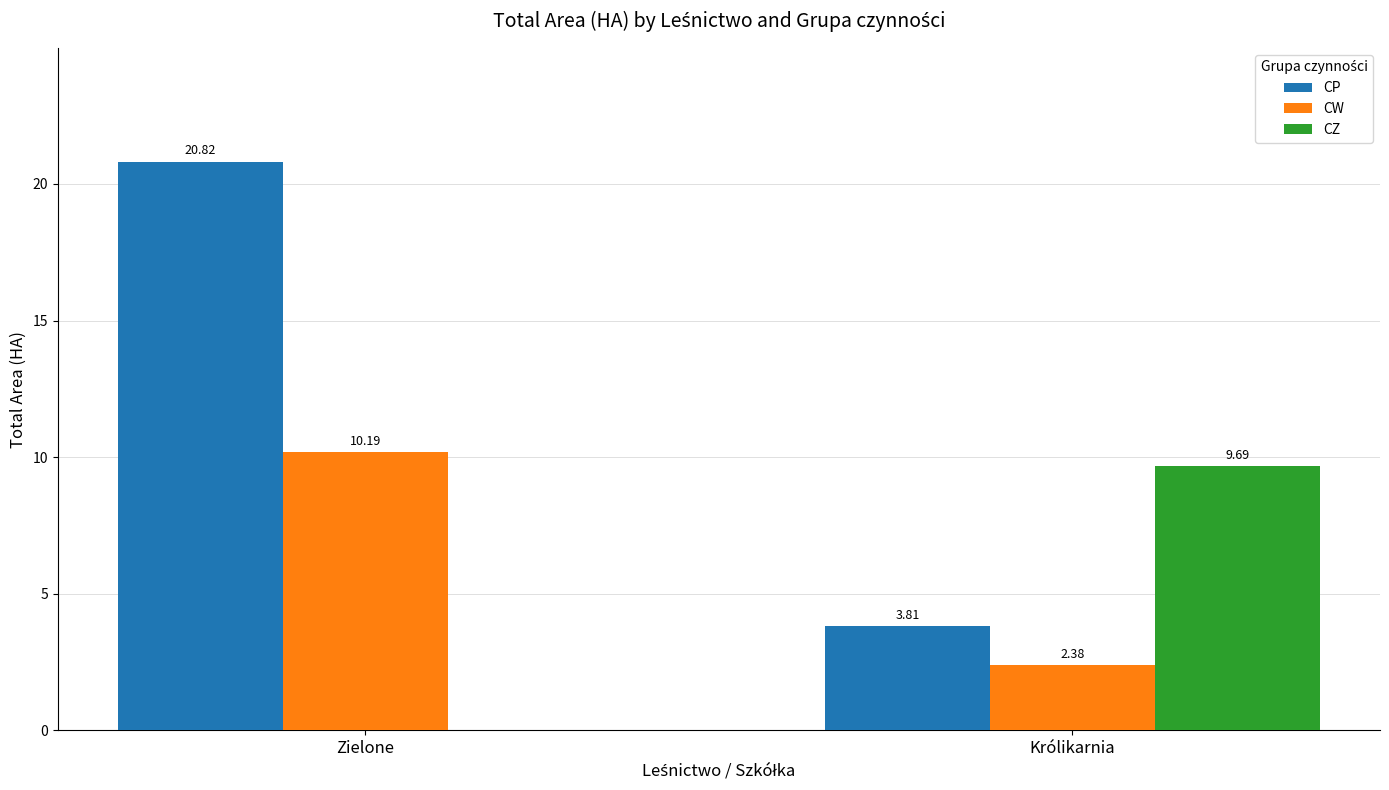

How many values in the CP series exceed 20?

1